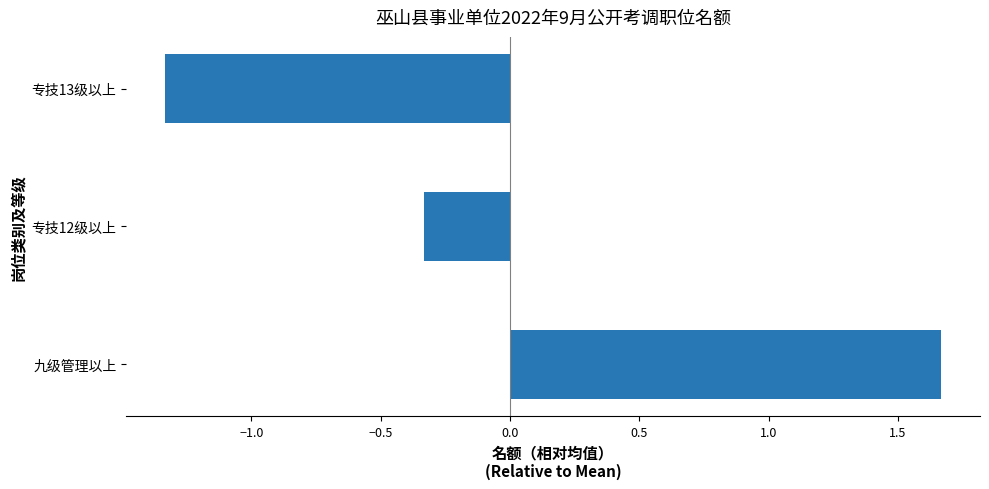

List the labels in order of value, smallest first.

专技13级以上, 专技12级以上, 九级管理以上